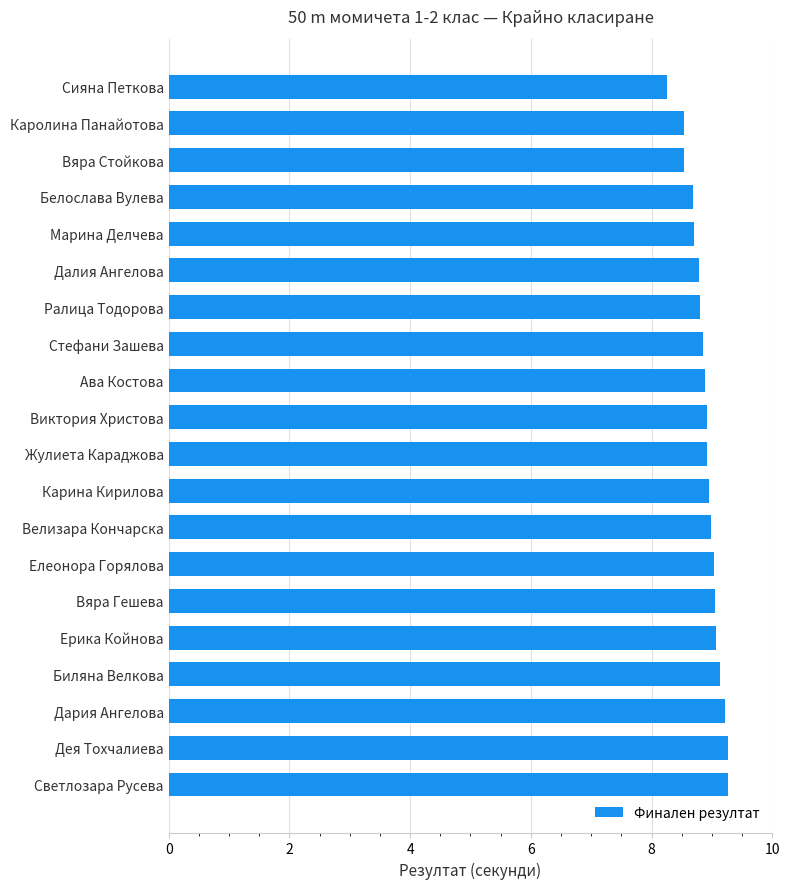

Does the chart contain any negative values?

No